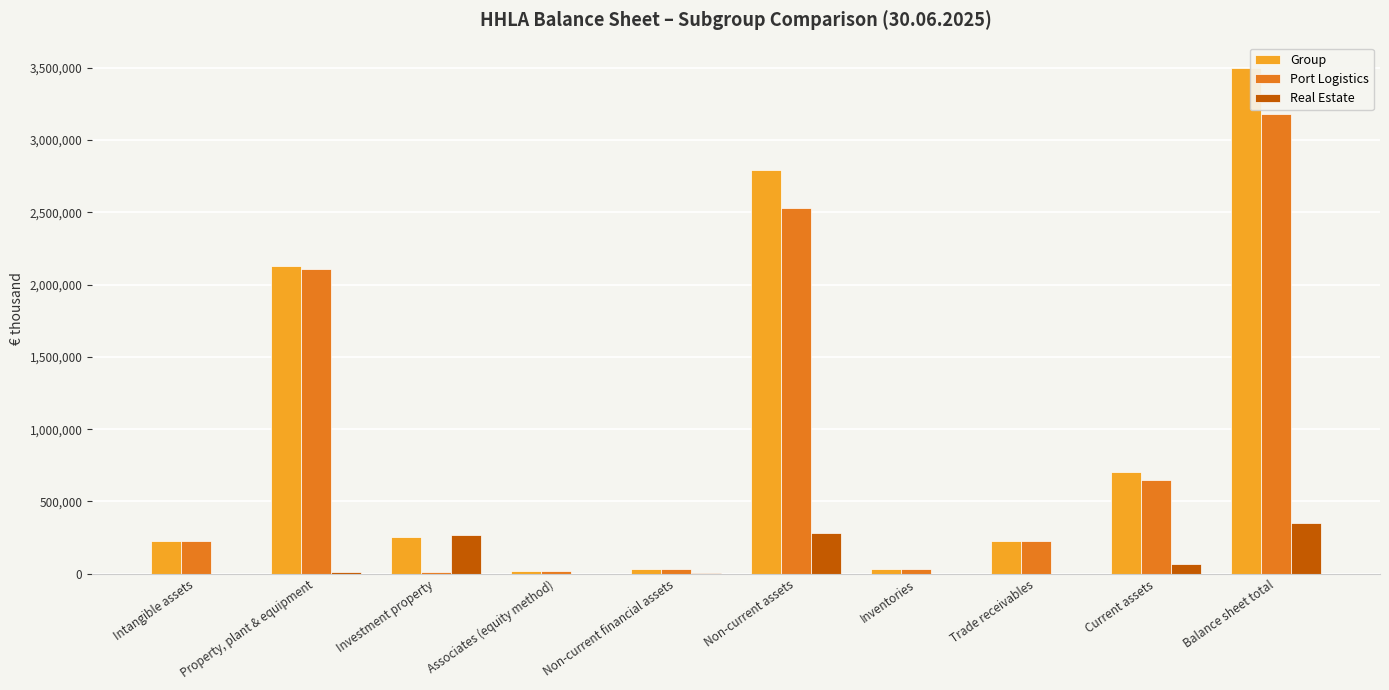

What are all the series names shown in the legend?

Group, Port Logistics, Real Estate